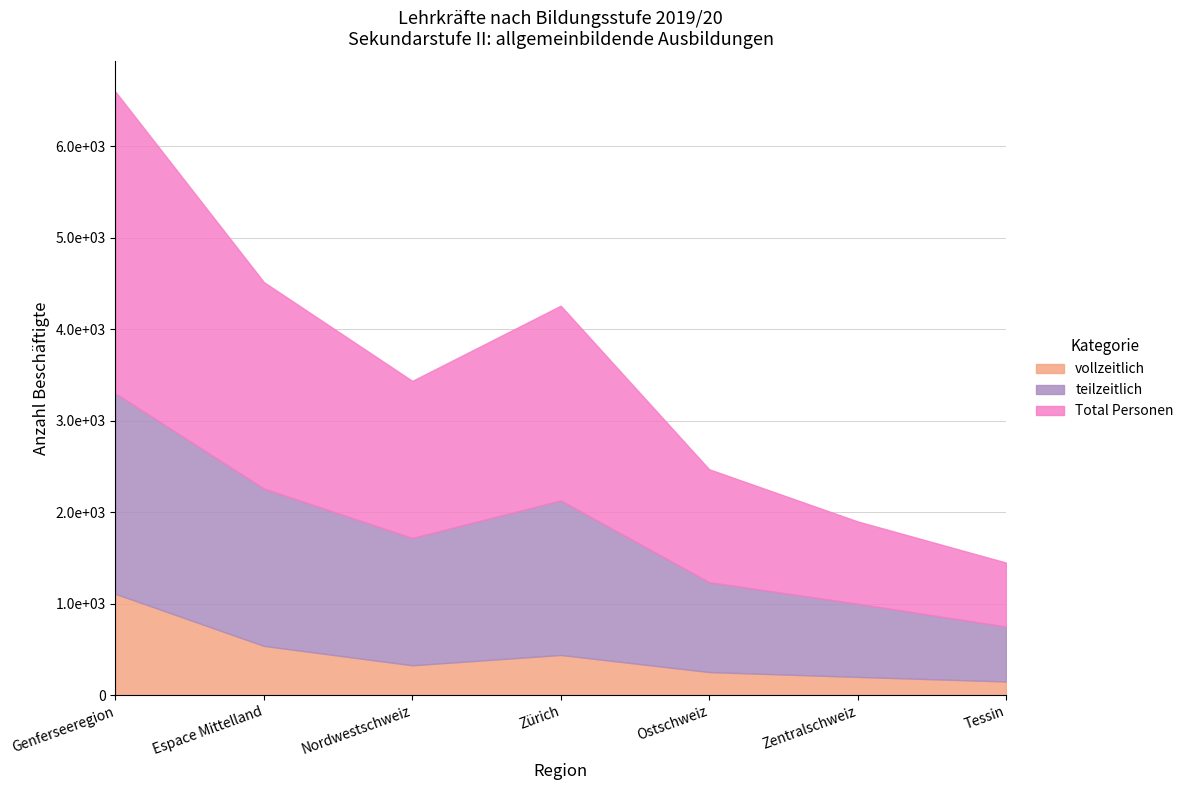

At which category does vollzeitlich reach its first local valley?

Nordwestschweiz